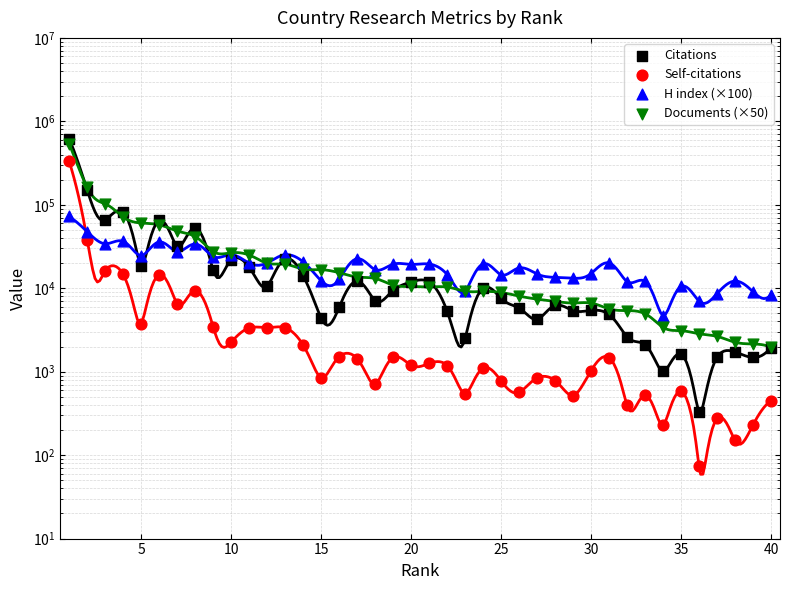

Which series has the largest total across all categories?

Documents (×50)